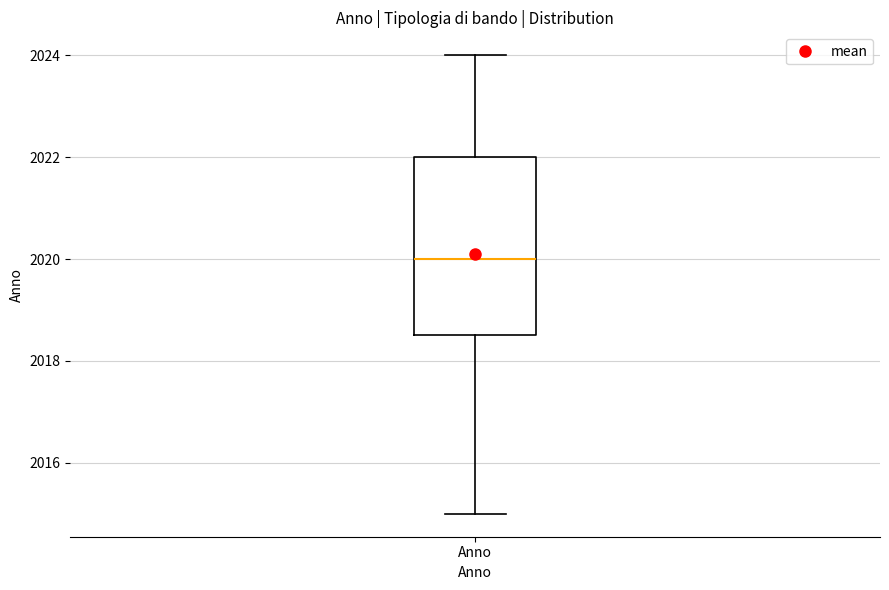

Transcribe this box plot: give where the median line is, the range the box spans, and where the two whiskers end, as read against the y-axis. The values are not printed on the chart, so give them approximately, as read against the axis.

median 2020.0, box 2018.6 to 2022.0, whiskers 2015.0 to 2024.0